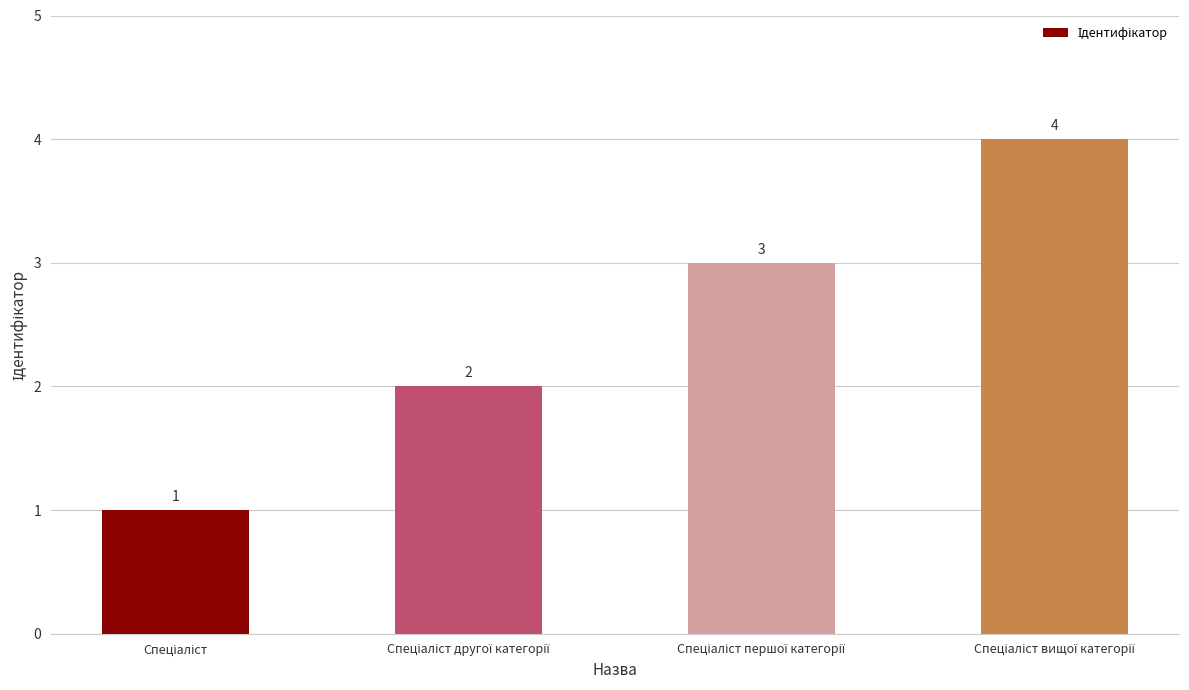

Does the chart contain stacked bars?

No